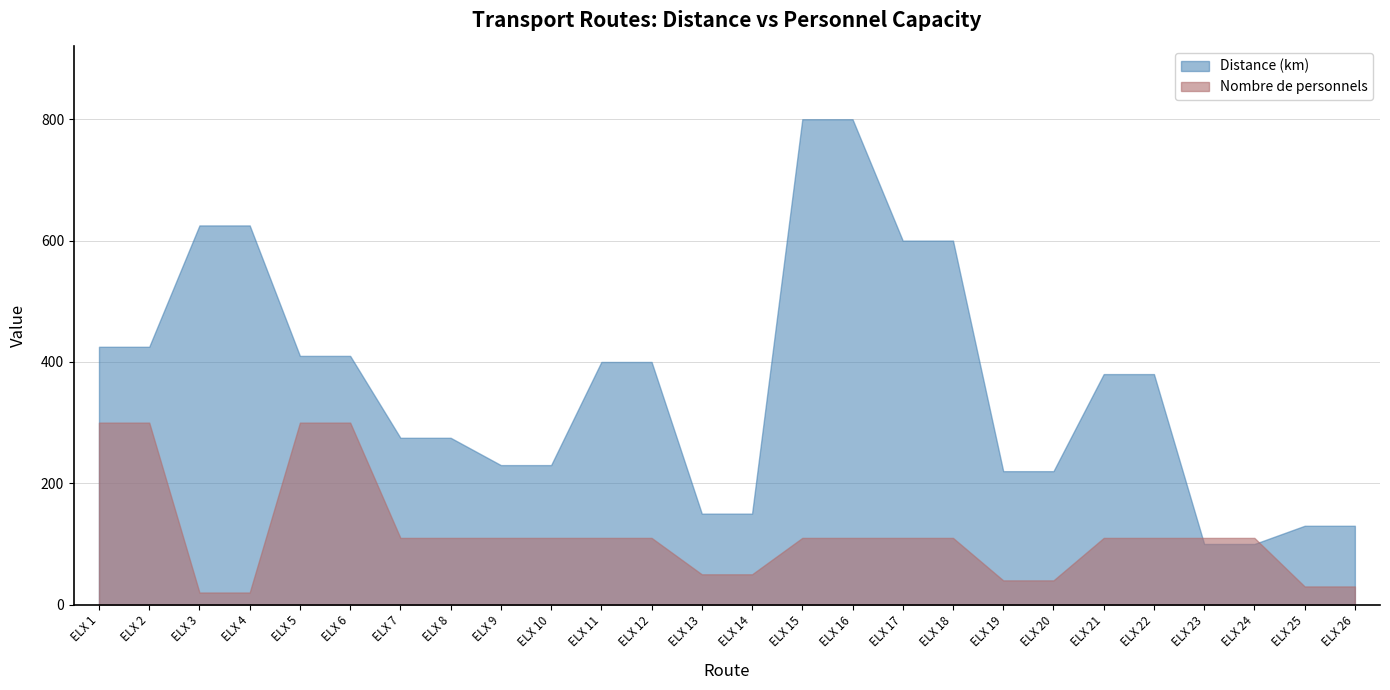

What are all the series names shown in the legend?

Distance (km), Nombre de personnels